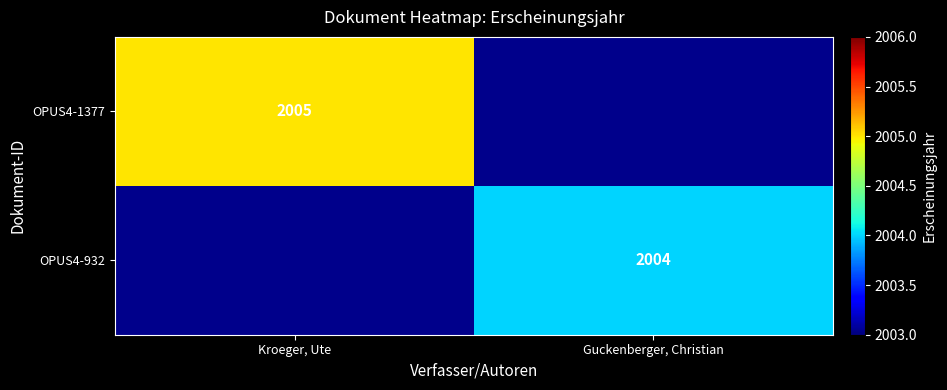

The value of OPUS4-932 at Guckenberger, Christian is 2004. True or false?

True